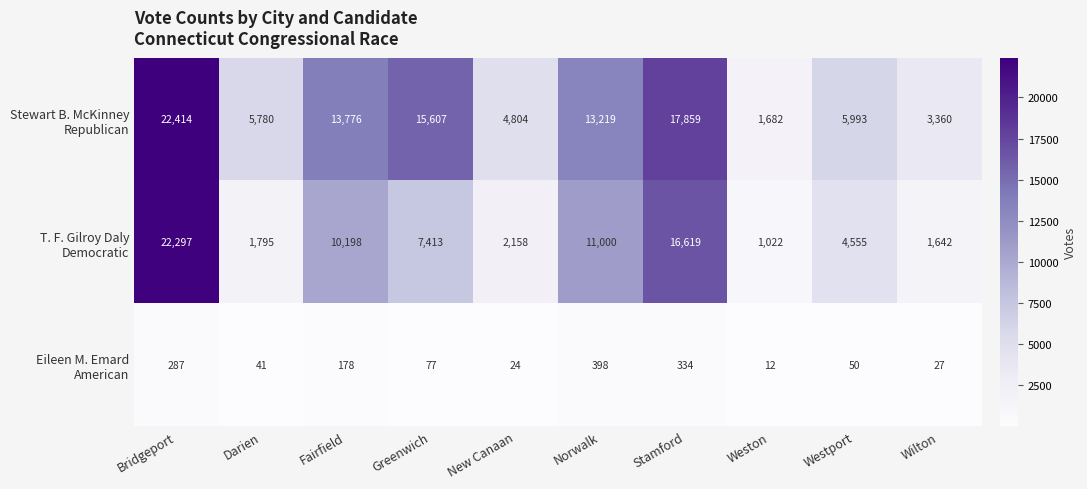

What is the total value across all series at Stamford?

34812